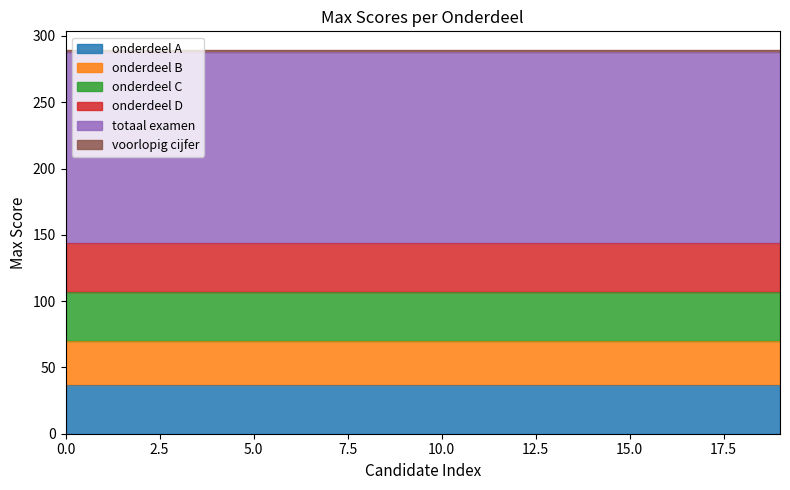

What is the value of the onderdeel C point at the 16th from the left?

37